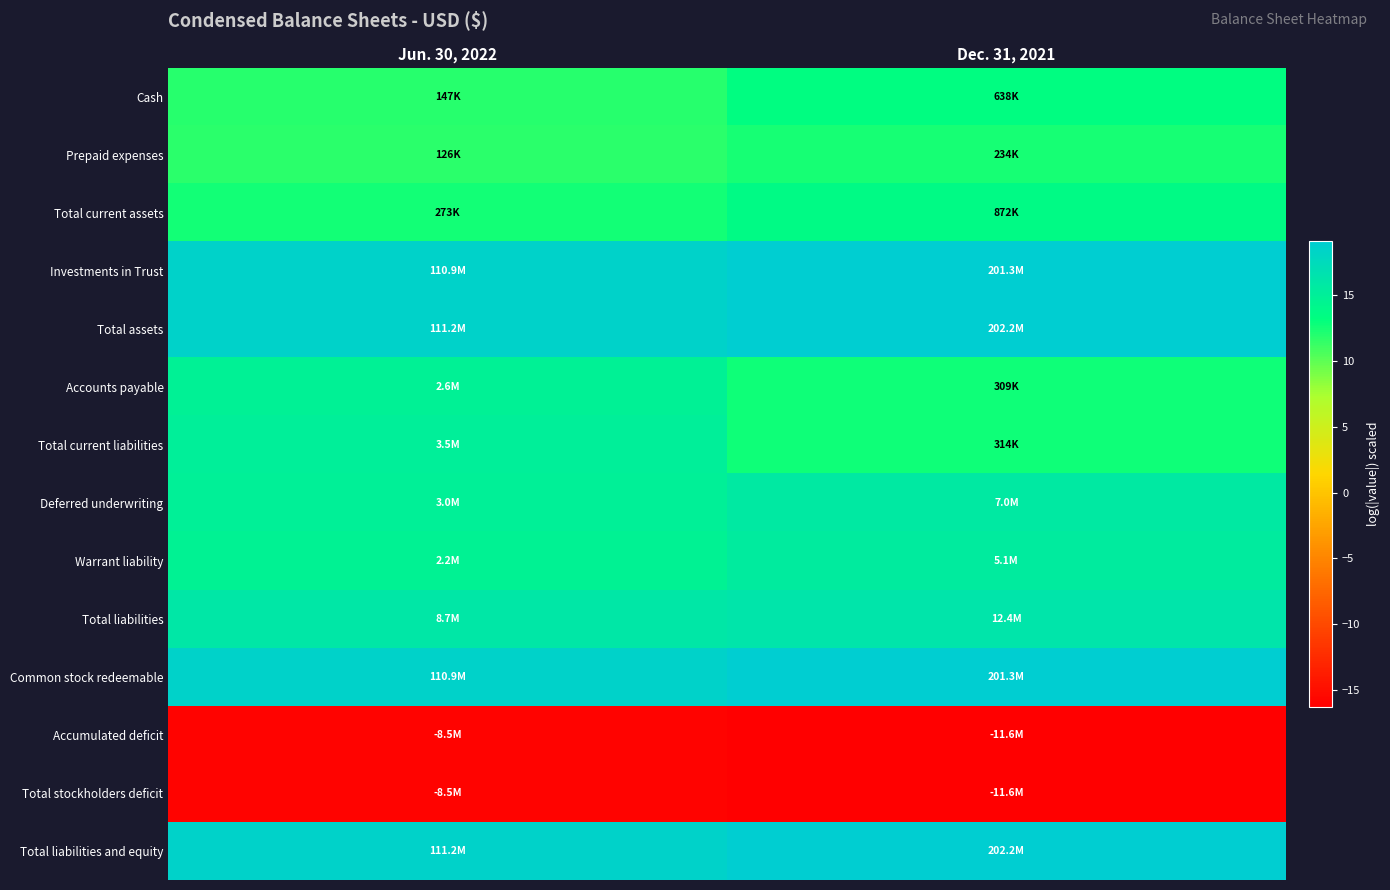

Reading left to right, what are all the values shown in this chart?

Cash: Jun. 30, 2022=11.9	Dec. 31, 2021=13.4
Prepaid expenses: Jun. 30, 2022=11.7	Dec. 31, 2021=12.4
Total current assets: Jun. 30, 2022=12.5	Dec. 31, 2021=13.7
Investments in Trust: Jun. 30, 2022=18.5	Dec. 31, 2021=19.1
Total assets: Jun. 30, 2022=18.5	Dec. 31, 2021=19.1
Accounts payable: Jun. 30, 2022=14.8	Dec. 31, 2021=12.6
Total current liabilities: Jun. 30, 2022=15.1	Dec. 31, 2021=12.7
Deferred underwriting: Jun. 30, 2022=14.9	Dec. 31, 2021=15.8
Warrant liability: Jun. 30, 2022=14.6	Dec. 31, 2021=15.4
Total liabilities: Jun. 30, 2022=16.0	Dec. 31, 2021=16.3
Common stock redeemable: Jun. 30, 2022=18.5	Dec. 31, 2021=19.1
Accumulated deficit: Jun. 30, 2022=-16.0	Dec. 31, 2021=-16.3
Total stockholders deficit: Jun. 30, 2022=-16.0	Dec. 31, 2021=-16.3
Total liabilities and equity: Jun. 30, 2022=18.5	Dec. 31, 2021=19.1